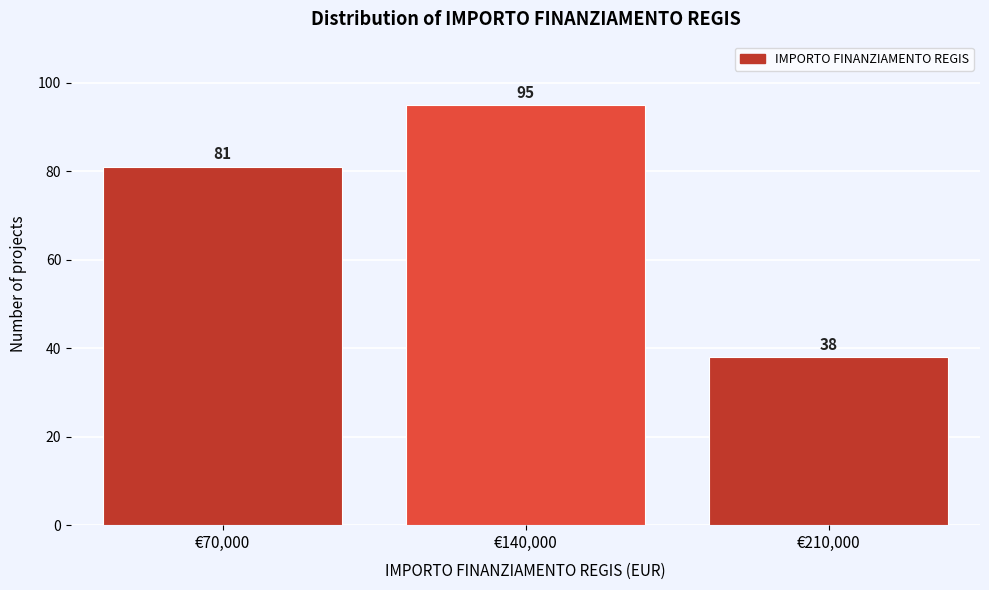

Reading left to right, list all the values displayed in this chart.

€70,000=81	€140,000=95	€210,000=38